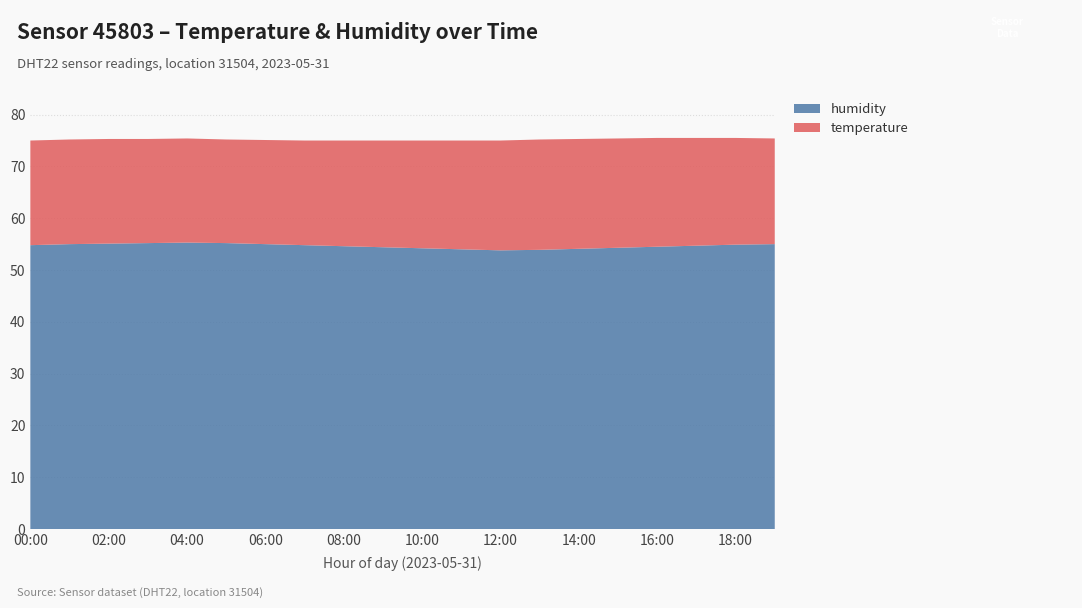

Reading left to right, list all the values displayed in this chart.

humidity: 54.8	55.0	55.1	55.2	55.3	55.2	55.0	54.8	54.6	54.4	54.2	54.0	53.8	53.9	54.1	54.3	54.5	54.7	54.9	55.0
temperature: 20.2	20.2	20.2	20.1	20.1	20.0	20.1	20.2	20.4	20.6	20.8	21.0	21.2	21.3	21.2	21.1	21.0	20.8	20.6	20.4